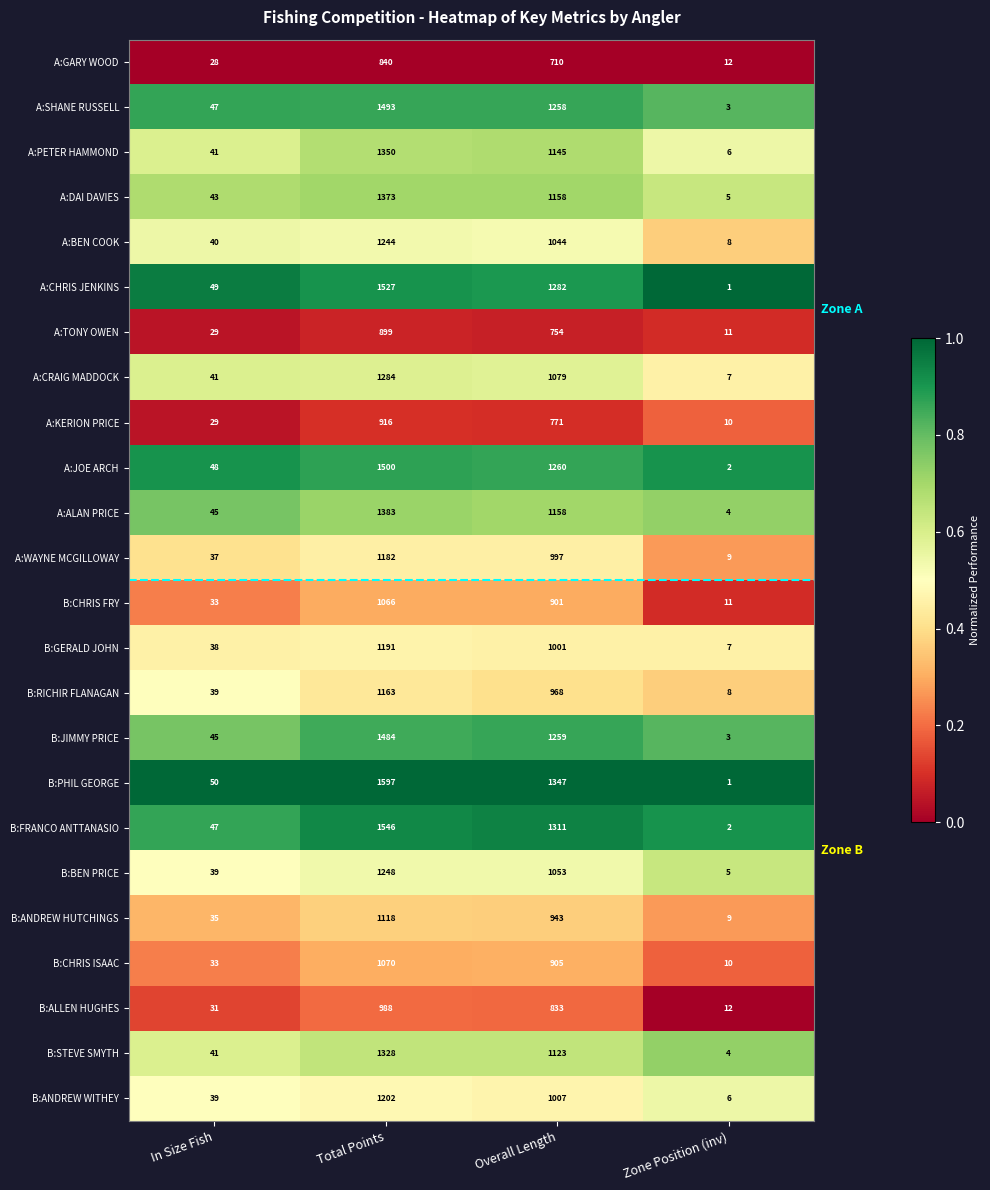

The B:ANDREW WITHEY series shows 1202 at Total Points. True or false?

True